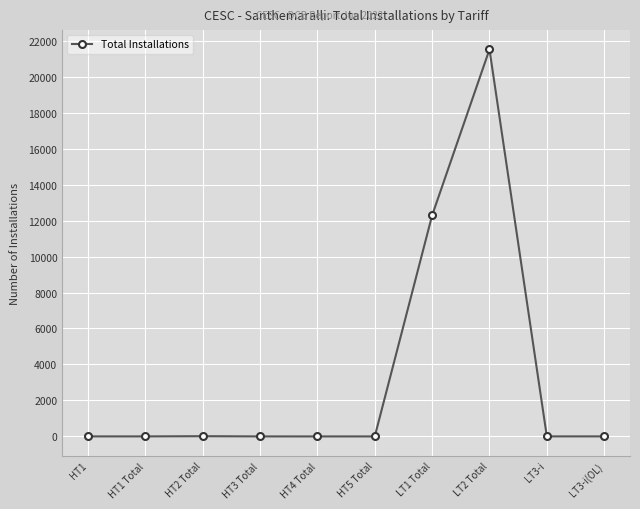

At which label is the value closest to 10754?

LT1 Total